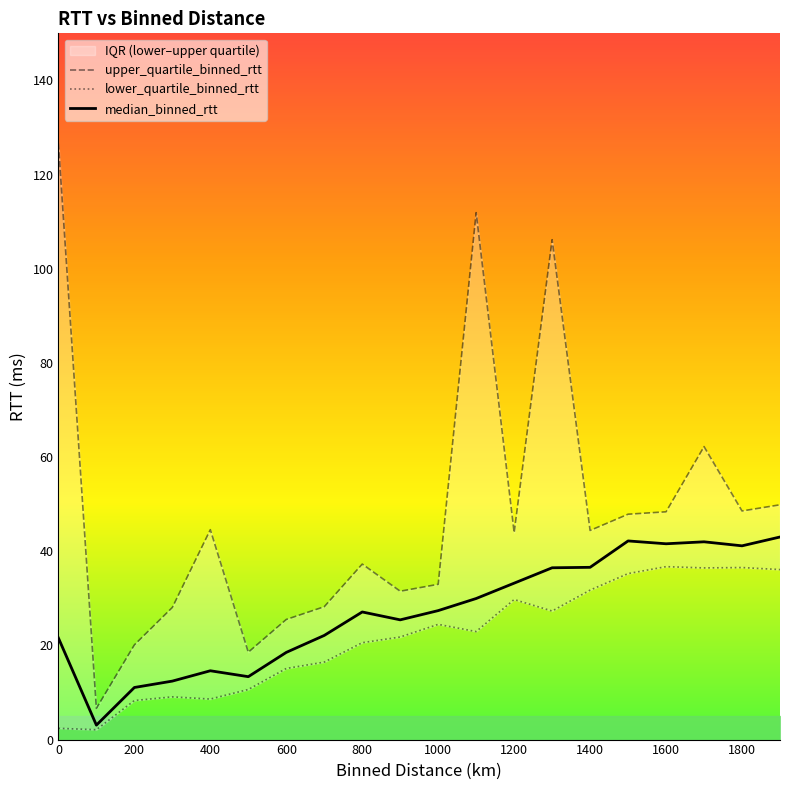

What are all the series names shown in the legend?

upper_quartile_binned_rtt, lower_quartile_binned_rtt, median_binned_rtt